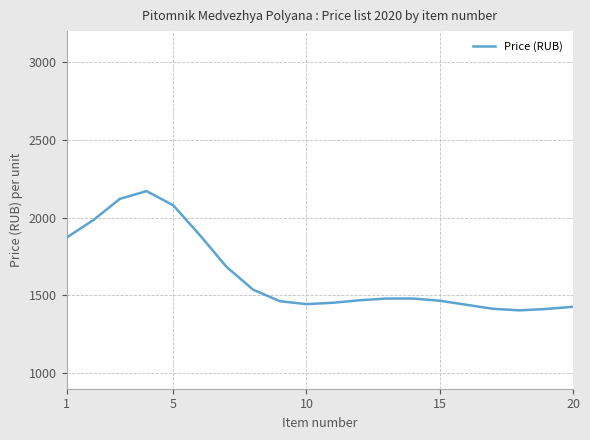

What is the difference between the maximum and minimum values?

767